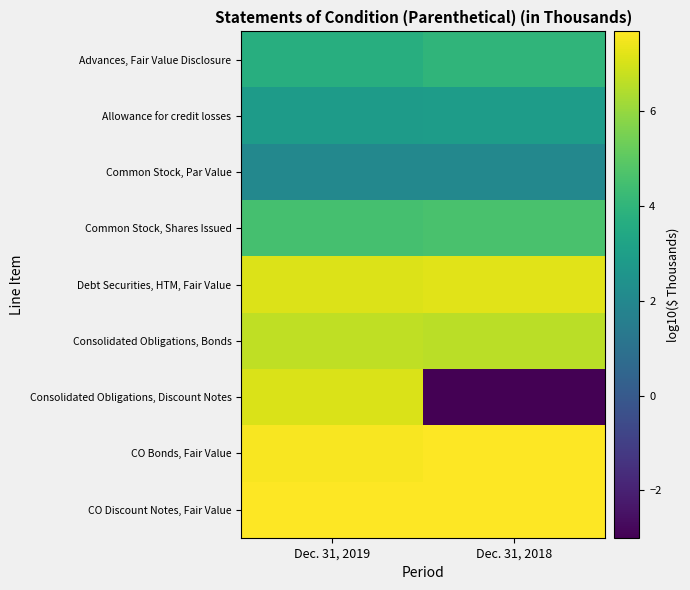

Reading left to right, what are all the values shown in this chart?

Advances, Fair Value Disclosure: Dec. 31, 2019=3.7	Dec. 31, 2018=4.0
Allowance for credit losses: Dec. 31, 2019=2.9	Dec. 31, 2018=2.9
Common Stock, Par Value: Dec. 31, 2019=2.0	Dec. 31, 2018=2.0
Common Stock, Shares Issued: Dec. 31, 2019=4.5	Dec. 31, 2018=4.6
Debt Securities, HTM, Fair Value: Dec. 31, 2019=7.1	Dec. 31, 2018=7.2
Consolidated Obligations, Bonds: Dec. 31, 2019=6.7	Dec. 31, 2018=6.6
Consolidated Obligations, Discount Notes: Dec. 31, 2019=7.1	Dec. 31, 2018=-3.0
CO Bonds, Fair Value: Dec. 31, 2019=7.6	Dec. 31, 2018=7.7
CO Discount Notes, Fair Value: Dec. 31, 2019=7.7	Dec. 31, 2018=7.7